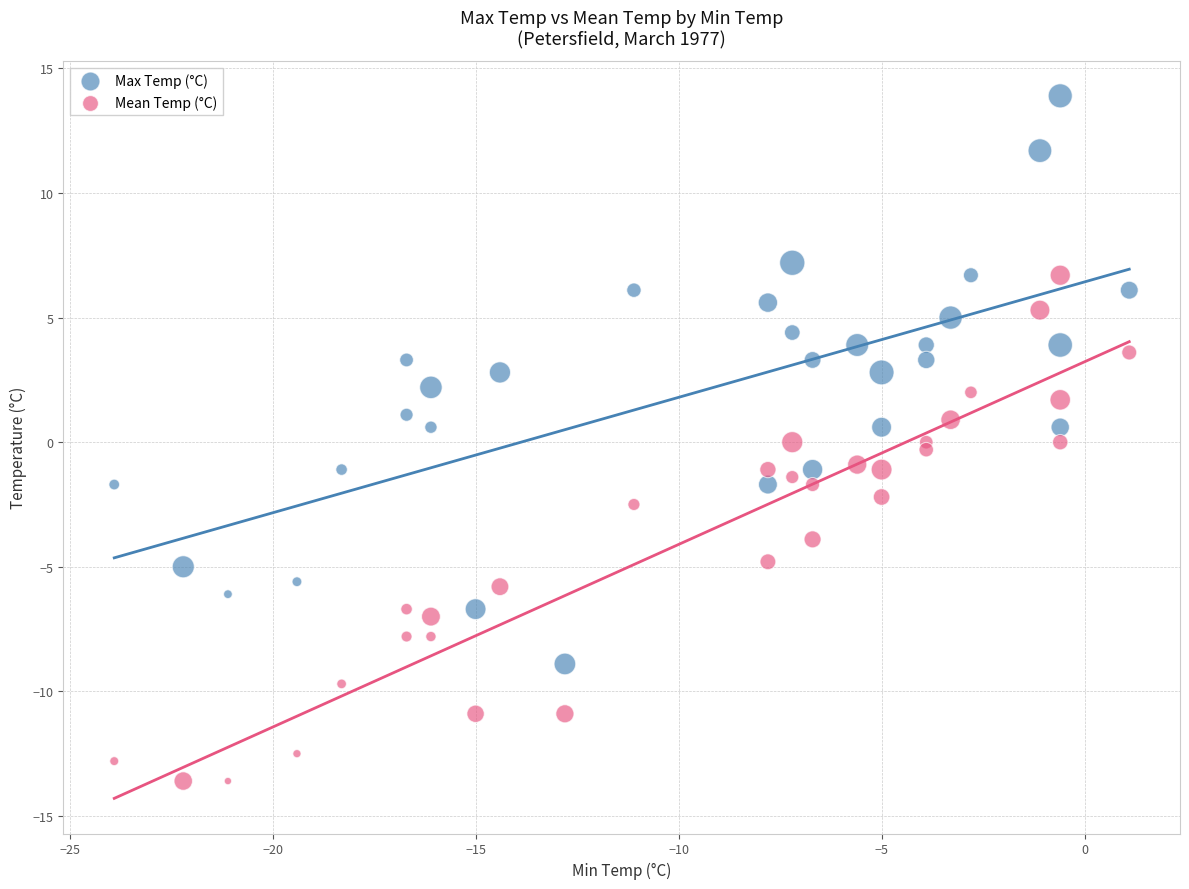

Which series reaches the minimum Y coordinate?

Mean Temp (°C)